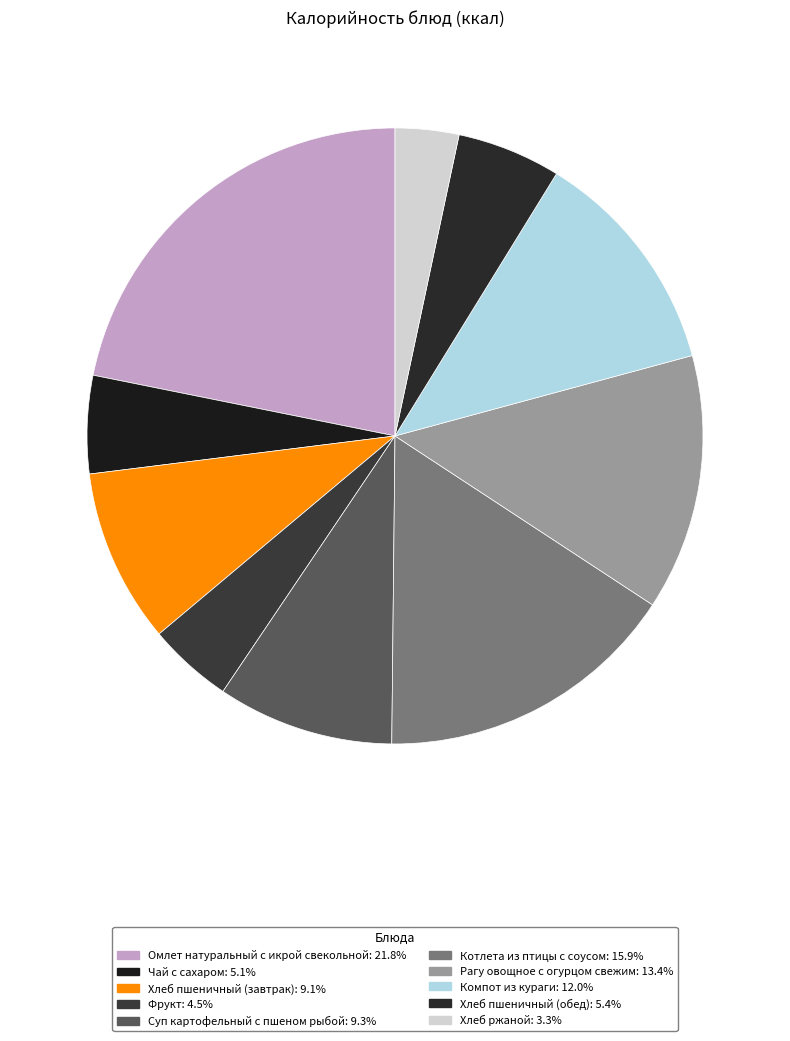

How many segments does this pie chart have?

10